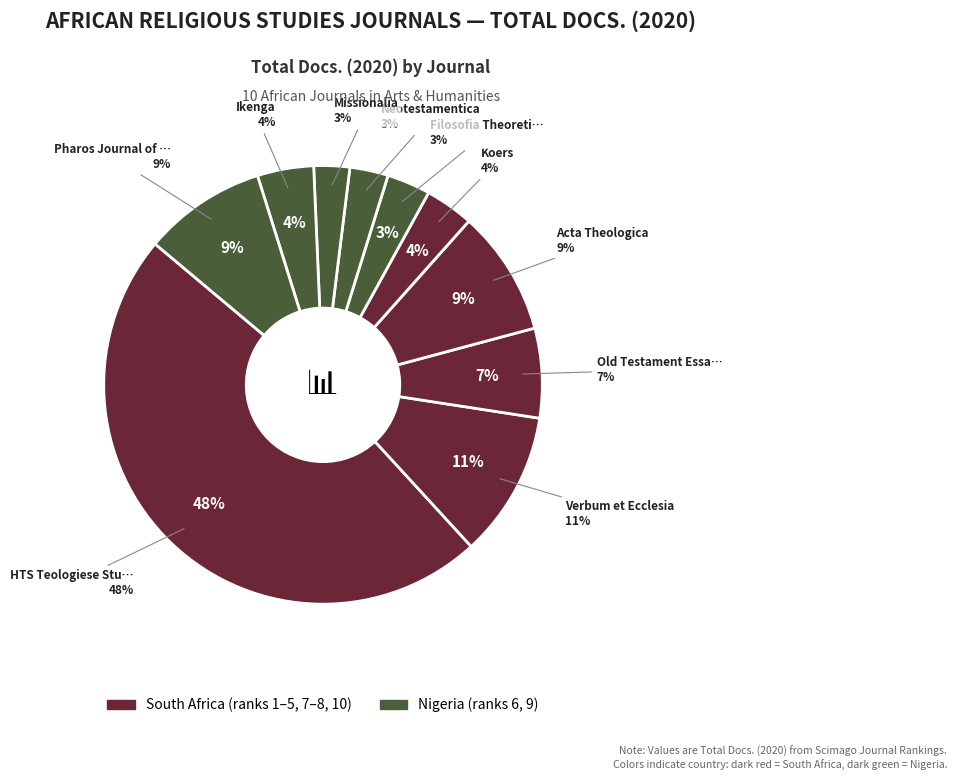

To the nearest percent, what is the combined percentage of HTS Teologiese Studies and Koers?

52%